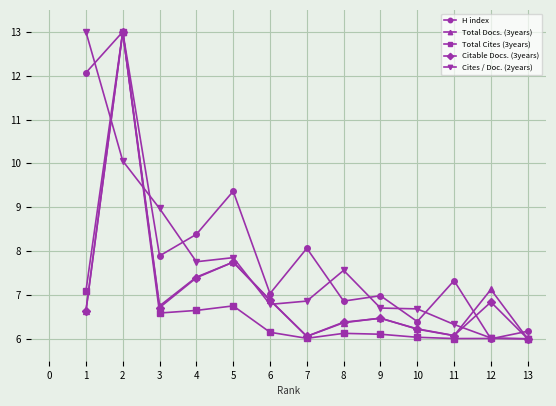

Which series has the largest total across all categories?

H index